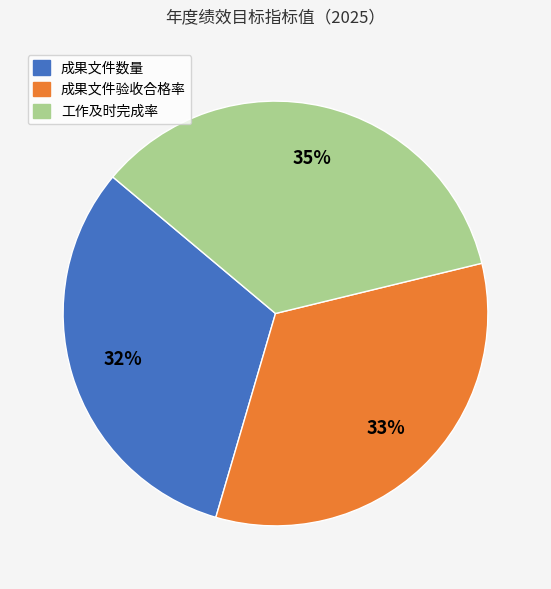

How many slices are in this pie chart?

3